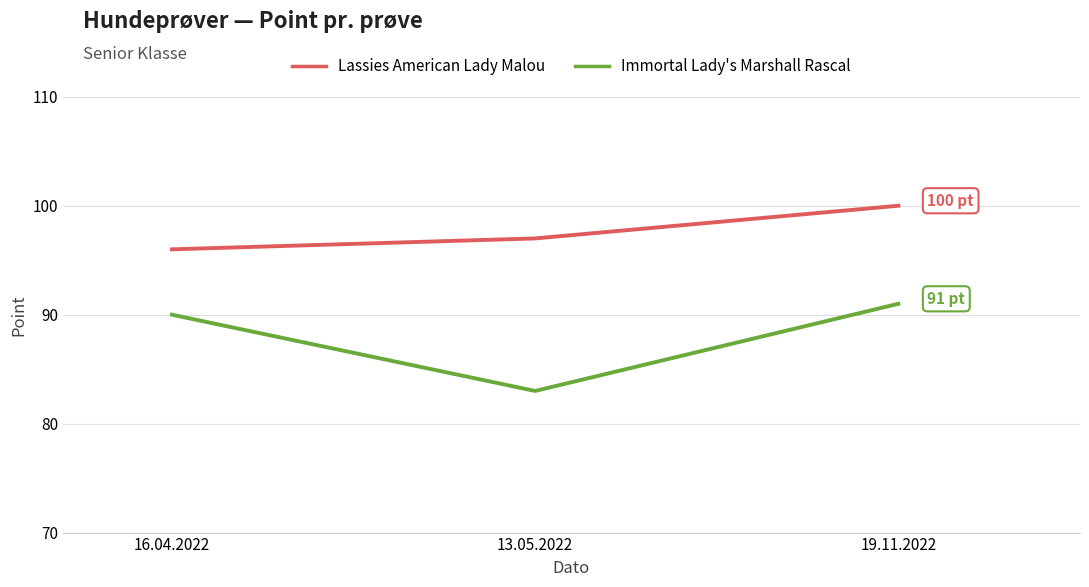

How many lines are shown in the chart?

2